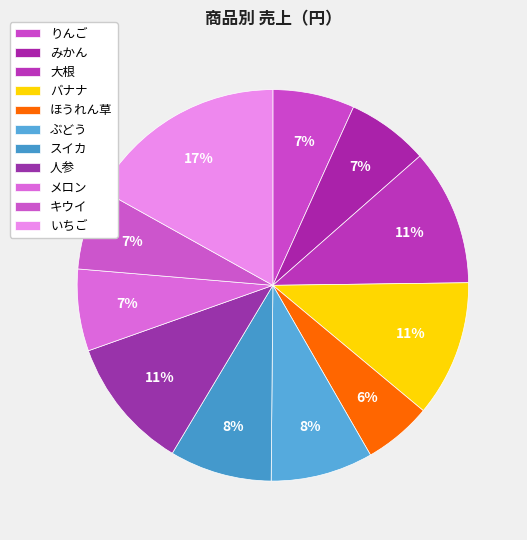

Does any single category account for the majority?

No